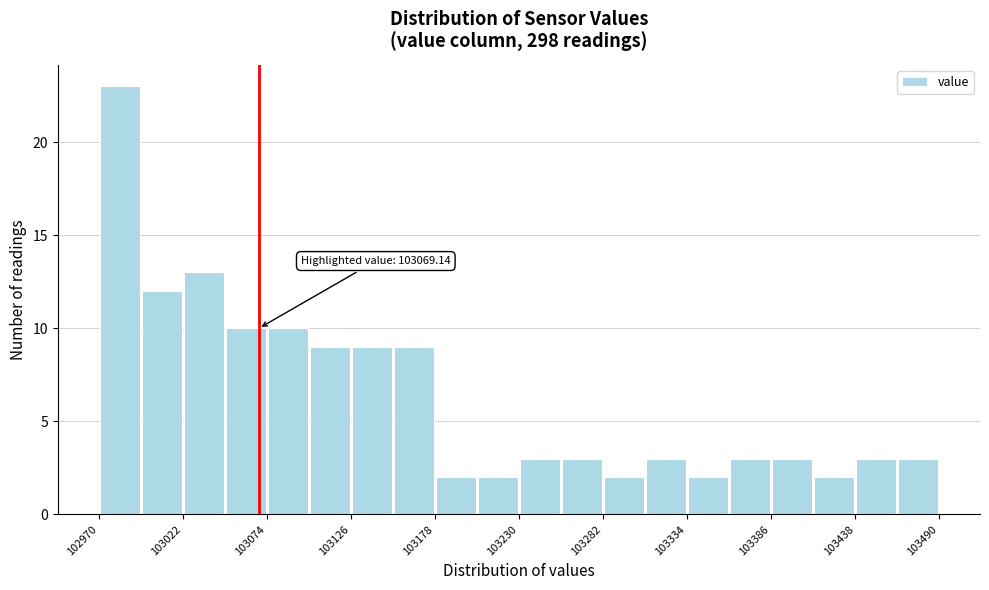

Read against the x-axis, roughly where is the centre of the tallest bar?

102980